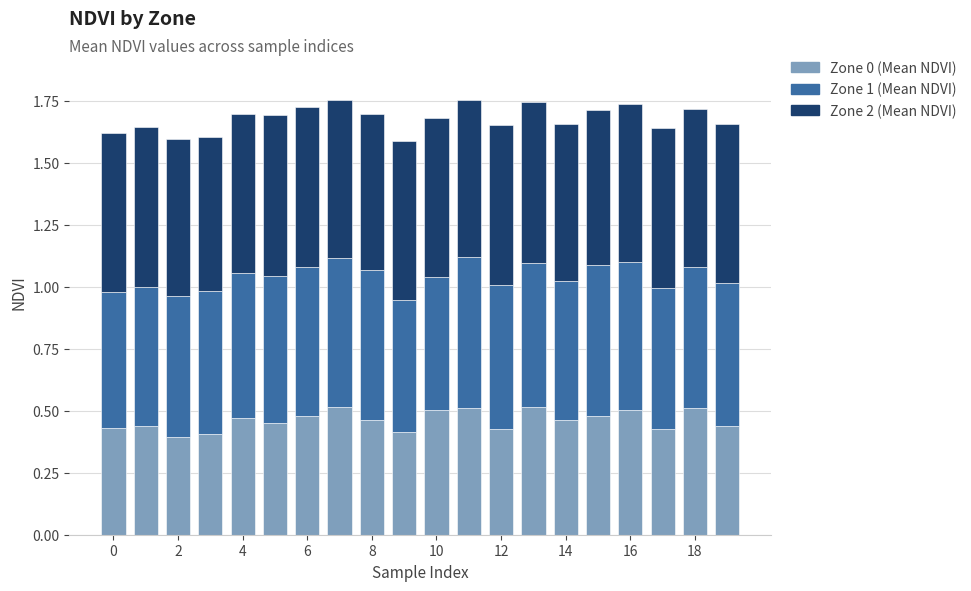

What are all the series names shown in the legend?

Zone 0 (Mean NDVI), Zone 1 (Mean NDVI), Zone 2 (Mean NDVI)